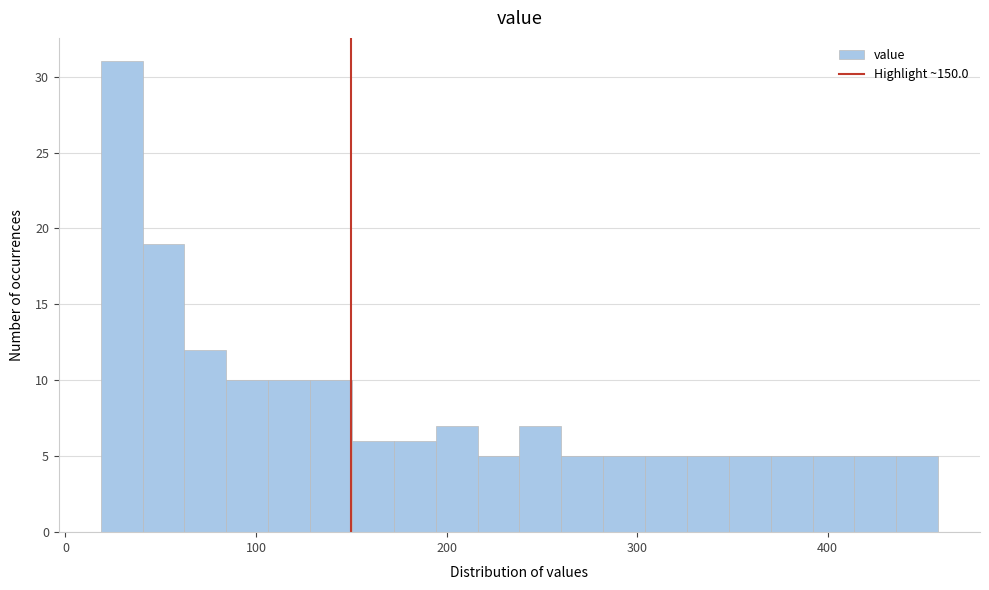

Around what value on the x-axis is the tallest bar? Give the approximate position of its centre, as read against the axis.

30